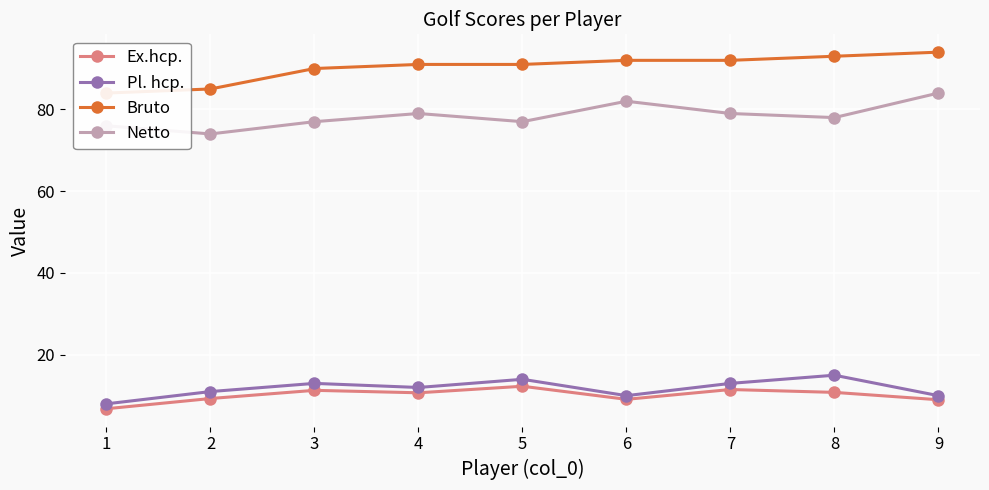

What is the value of the Ex.hcp. point at the 5th from the left?

12.3